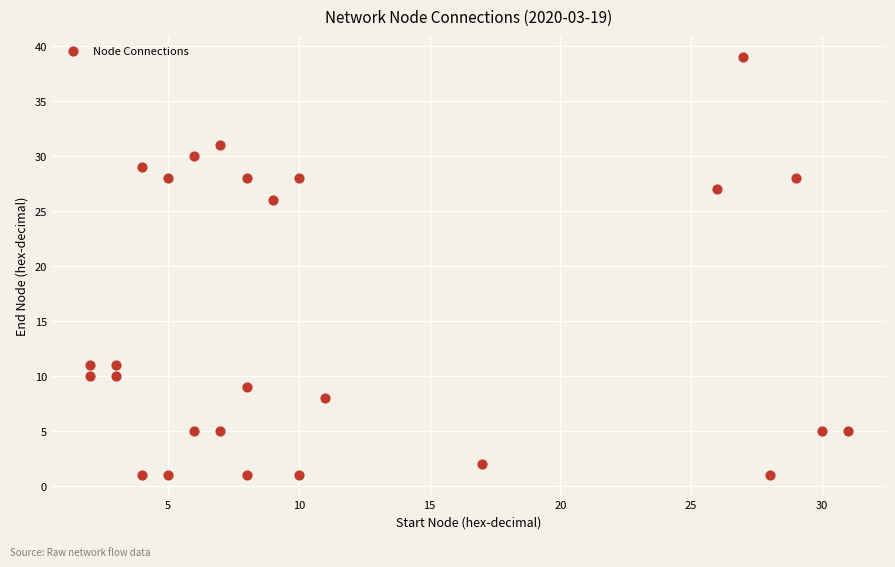

What is the range of Y values (max minus min)?

38